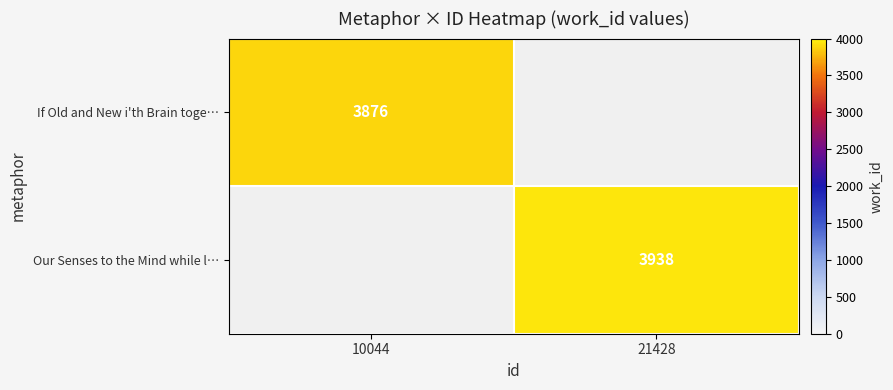

Count the number of data series in this chart.

2